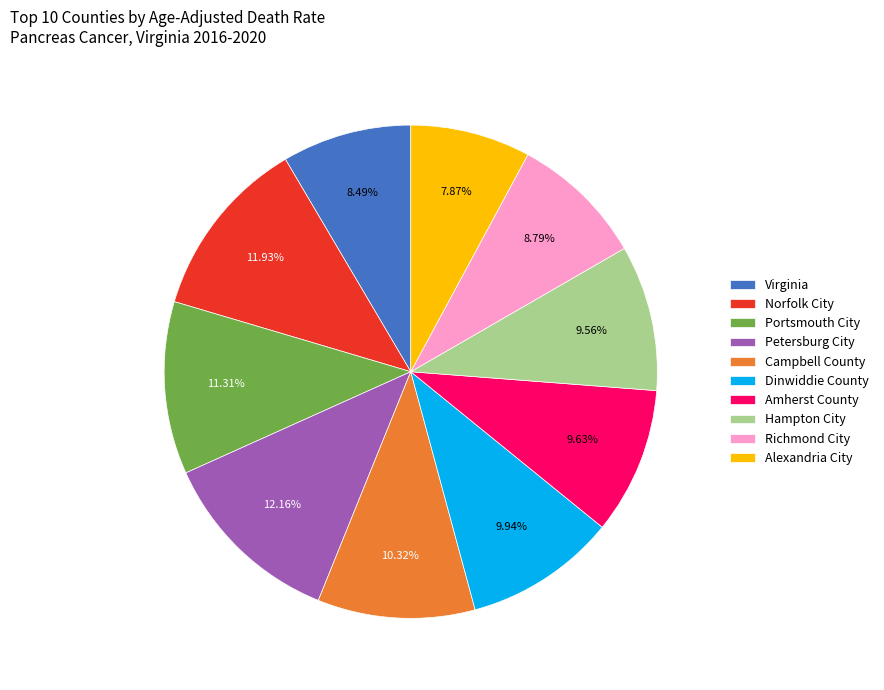

Which has a higher value, Portsmouth City or Richmond City?

Portsmouth City